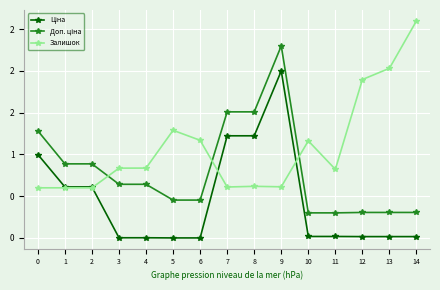

Reading left to right, extract all data points from this chart.

Ціна: 1.0	0.6	0.6	0.0	0.0	0.0	0.0	1.2	1.2	2.0	0.0	0.0	0.0	0.0	0.0
Доп. ціна: 1.3	0.9	0.9	0.6	0.6	0.5	0.5	1.5	1.5	2.3	0.3	0.3	0.3	0.3	0.3
Залишок: 0.6	0.6	0.6	0.8	0.8	1.3	1.2	0.6	0.6	0.6	1.2	0.8	1.9	2.0	2.6